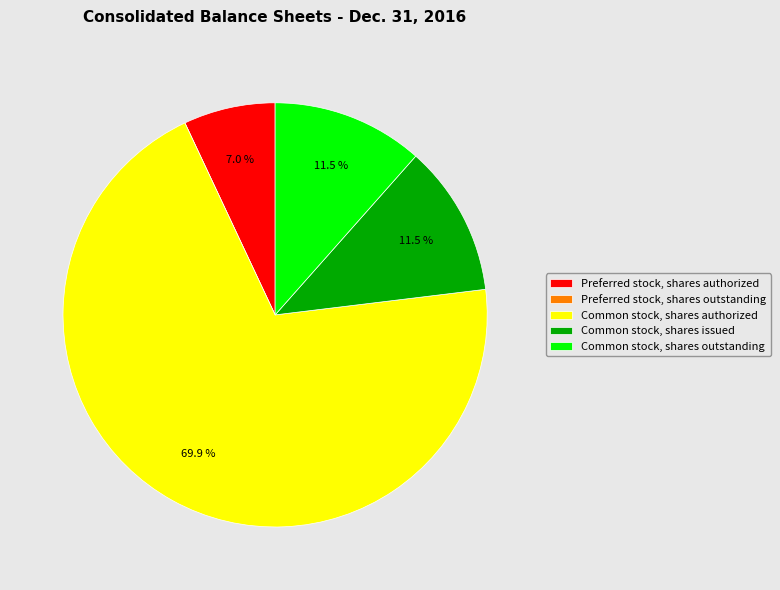

Between Preferred stock, shares authorized and Common stock, shares outstanding, which is larger?

Common stock, shares outstanding